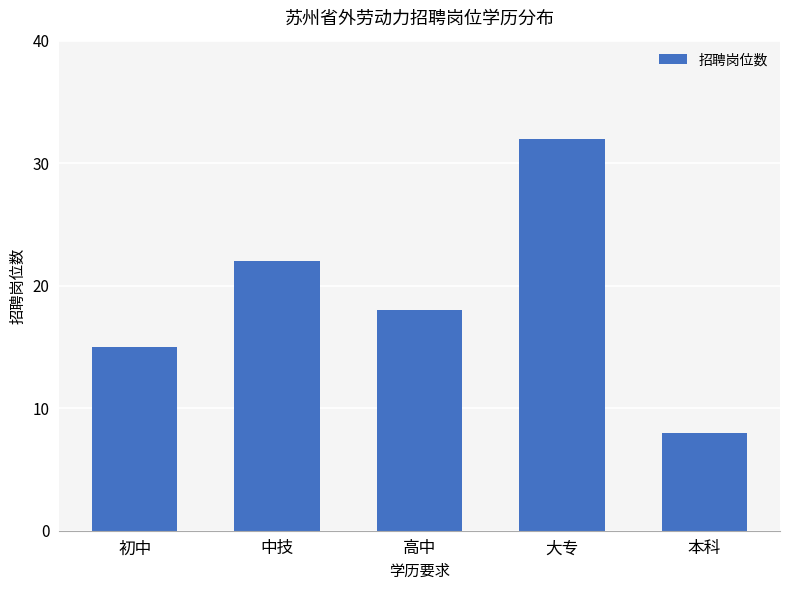

What is the difference between the maximum and minimum values?

24